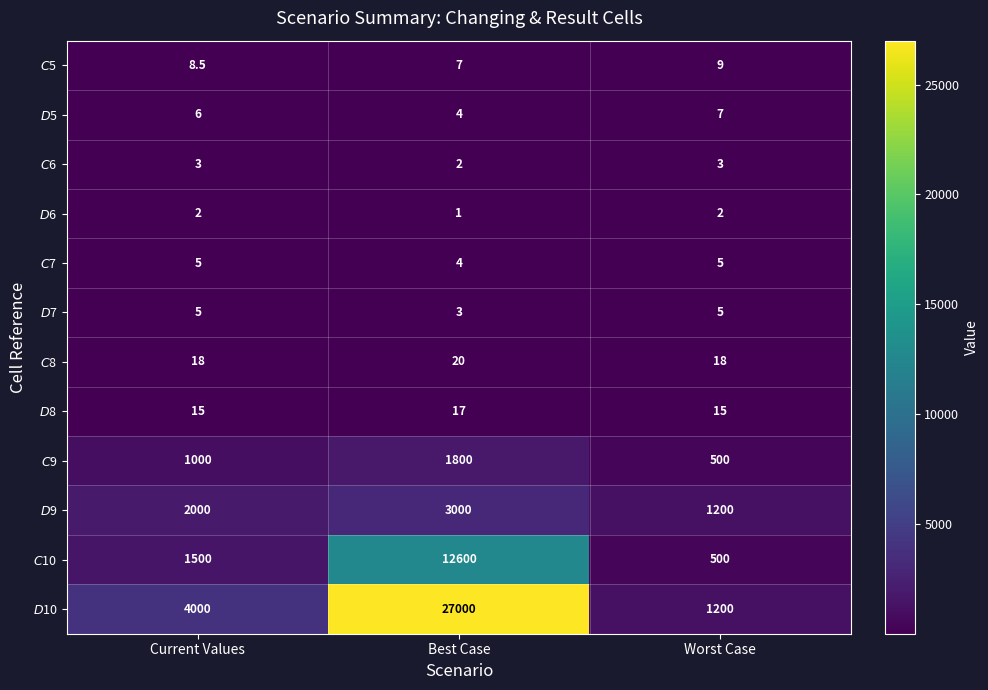

Between Current Values and Worst Case, which series saw the biggest shift?

$D$10